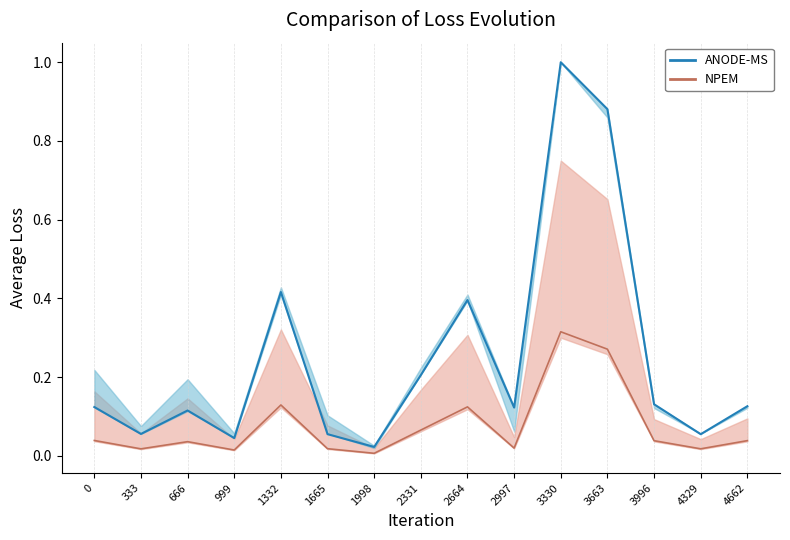

Rank the categories by Adult_R1 value from highest to lowest.

3330, 3663, 1332, 2664, 2331, 3996, 4662, 0, 2997, 666, 333, 1665, 4329, 999, 1998